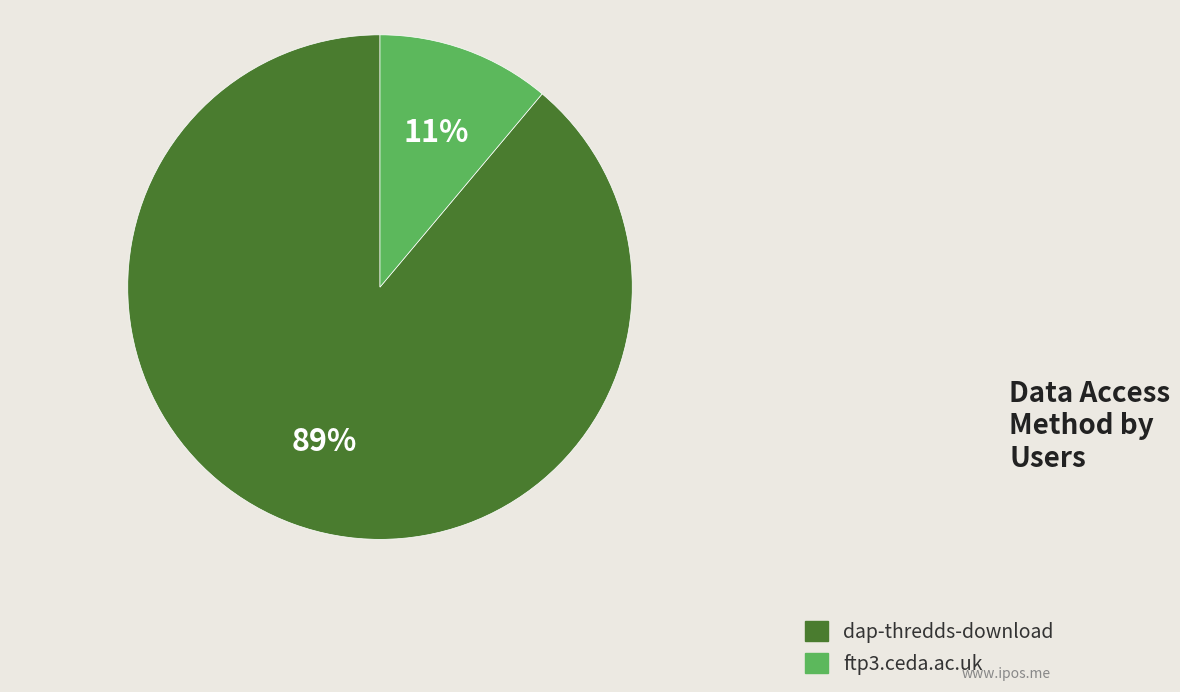

Approximately how many times larger is the value at ftp3.ceda.ac.uk compared to dap-thredds-download?

0.1